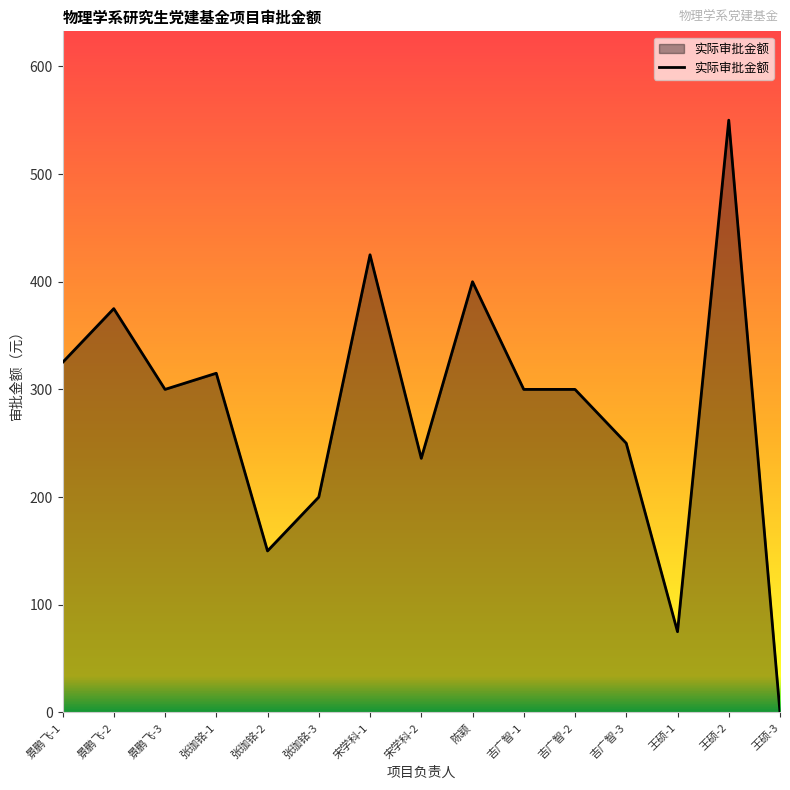

What is the sum of all values?

4201